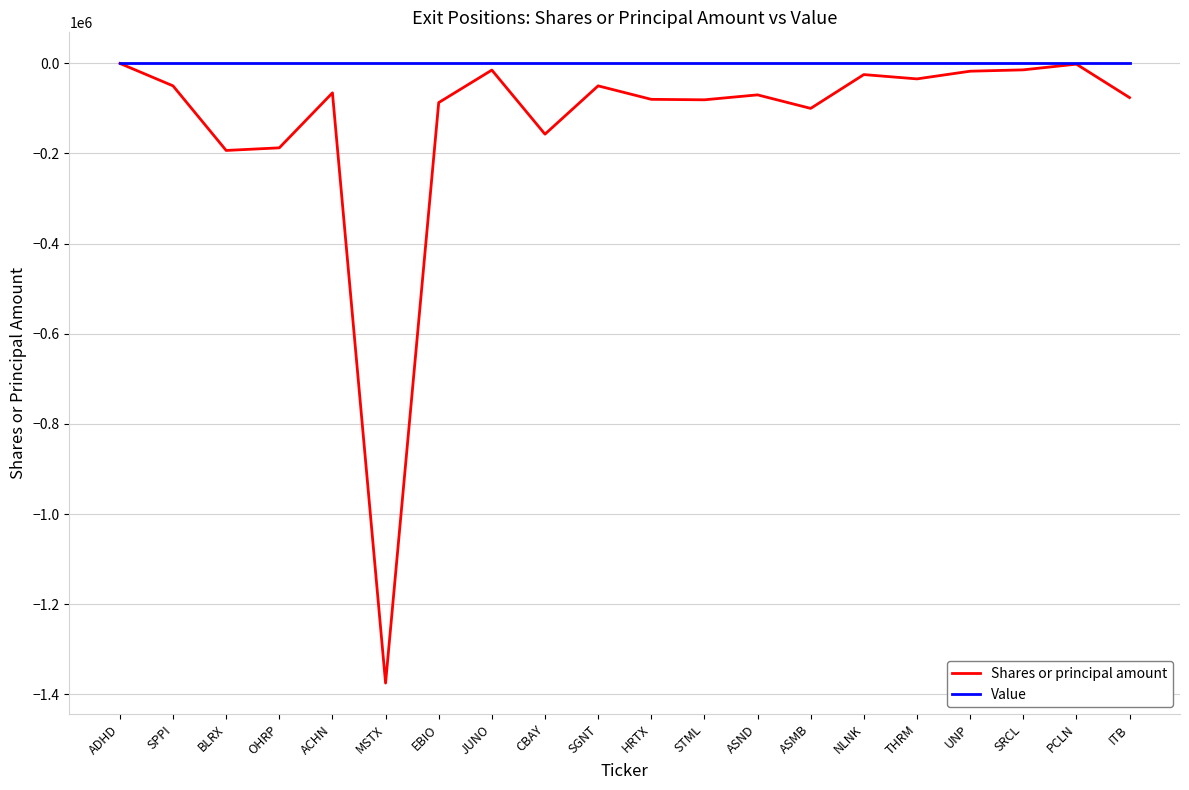

Rank the series by their average value, from lowest to highest.

Shares or principal amount, Value